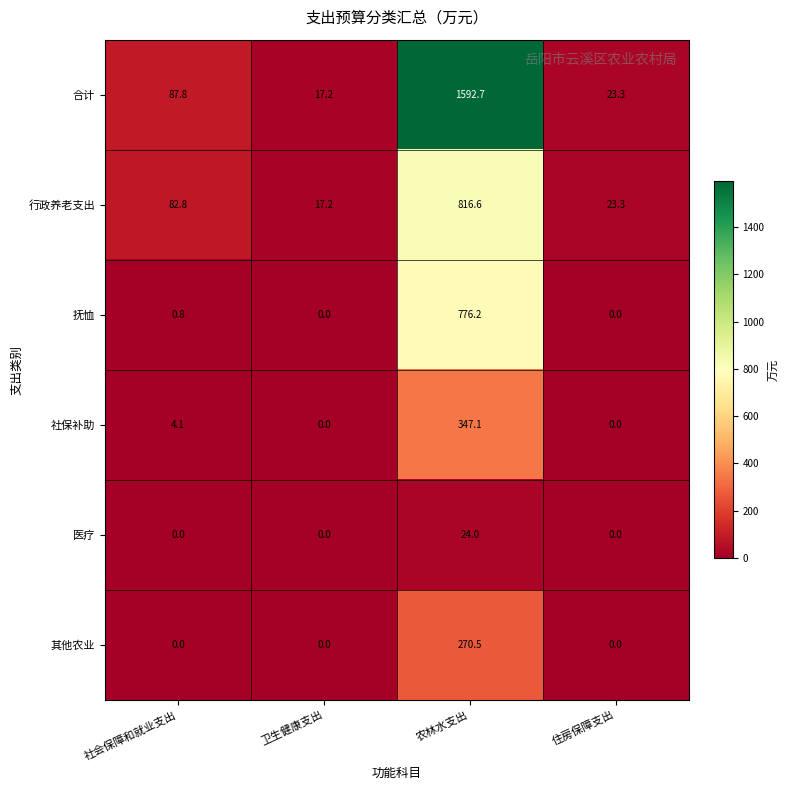

Which series has the largest total across all categories?

合计